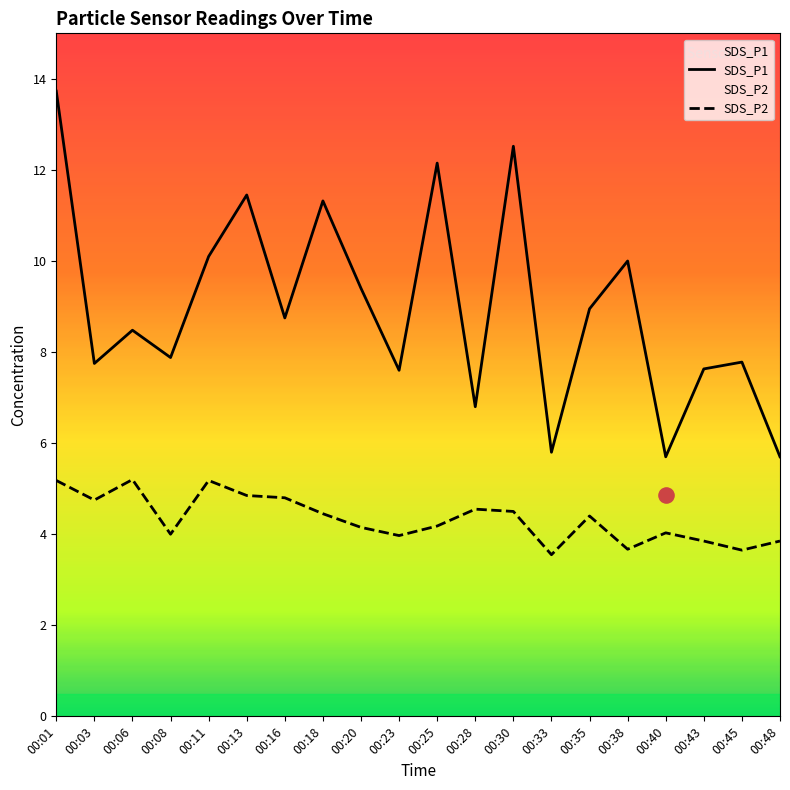

Which series contains the lowest Y value?

SDS_P2